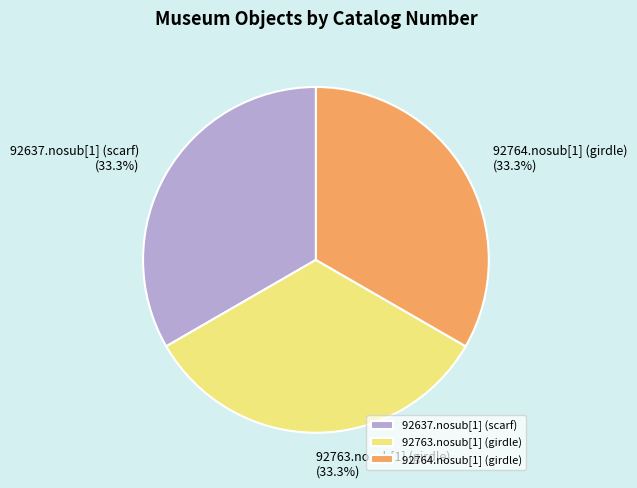

Approximately how many times larger is the value at 92763.nosub[1] (girdle) compared to 92637.nosub[1] (scarf)?

1.0